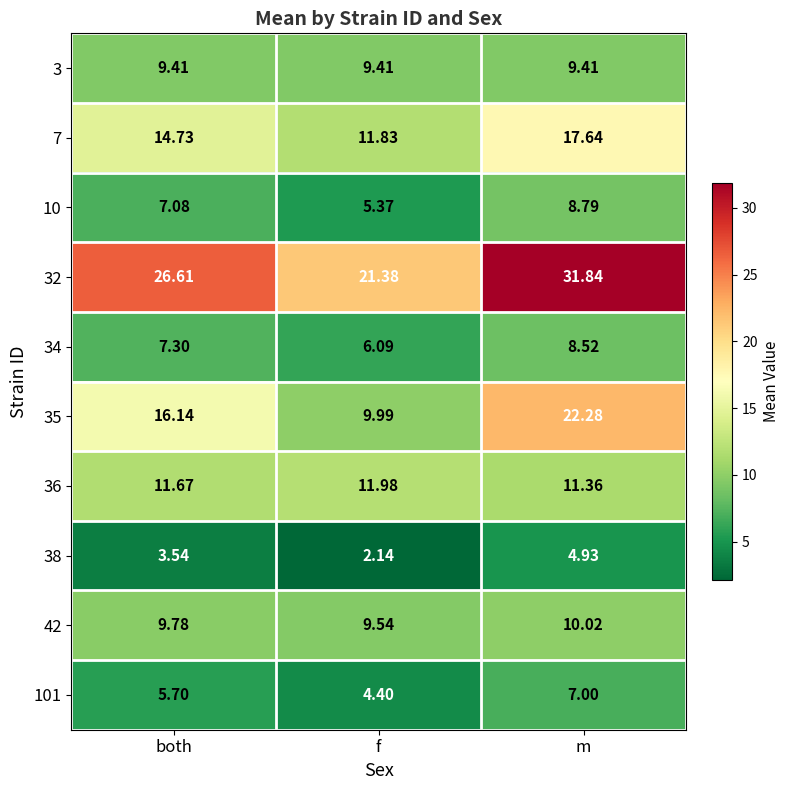

List the labels in order of 101 value, largest first.

m, both, f